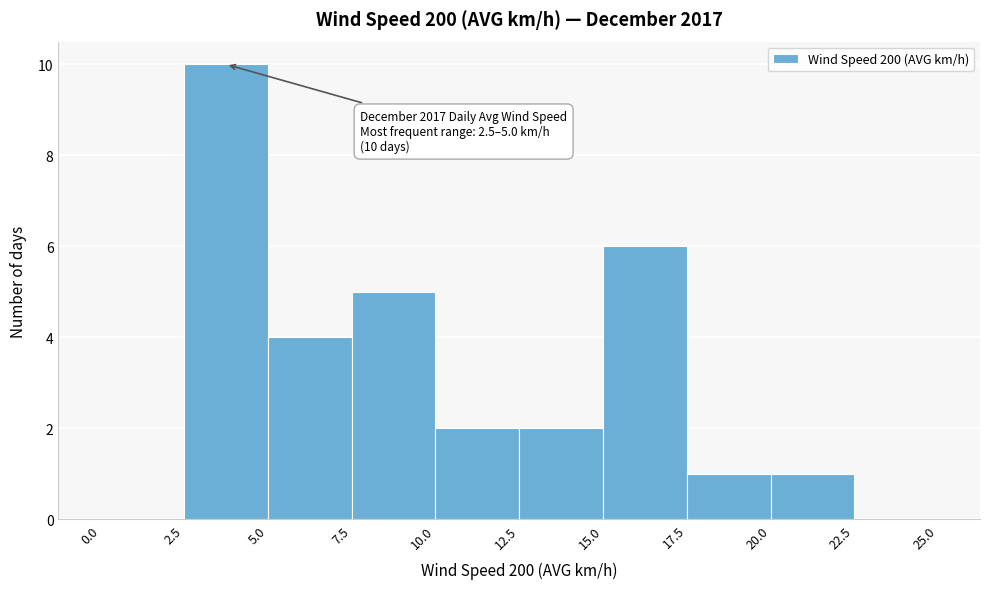

Over which range of the x-axis is the bar tallest?

2.5 to 5.0